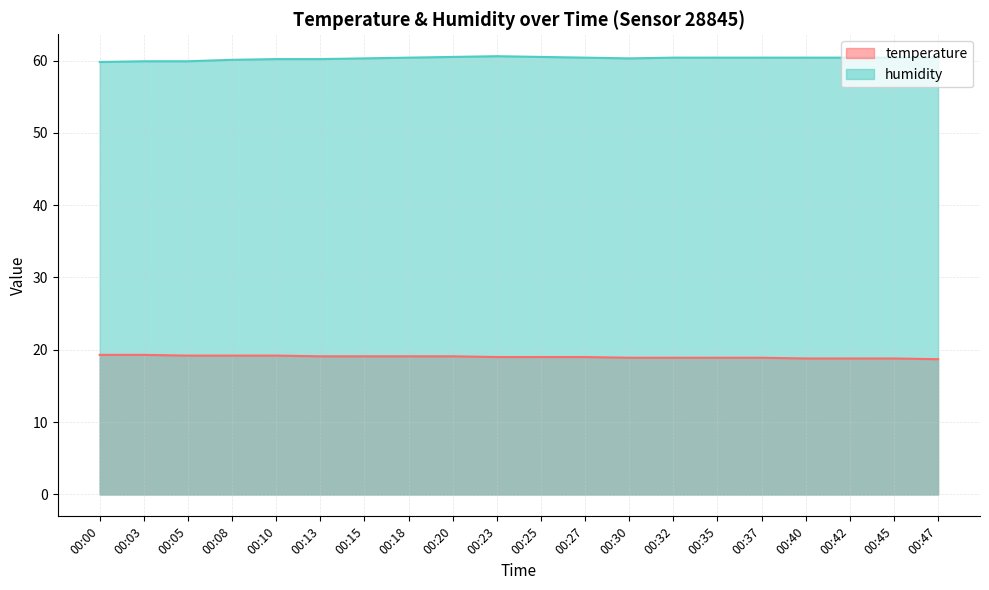

Reading left to right, what are all the values shown in this chart?

temperature: 19.3	19.3	19.2	19.2	19.2	19.1	19.1	19.1	19.1	19.0	19.0	19.0	18.9	18.9	18.9	18.9	18.8	18.8	18.8	18.7
humidity: 59.8	59.9	59.9	60.1	60.2	60.2	60.3	60.4	60.5	60.6	60.5	60.4	60.3	60.4	60.4	60.4	60.4	60.4	60.4	60.4